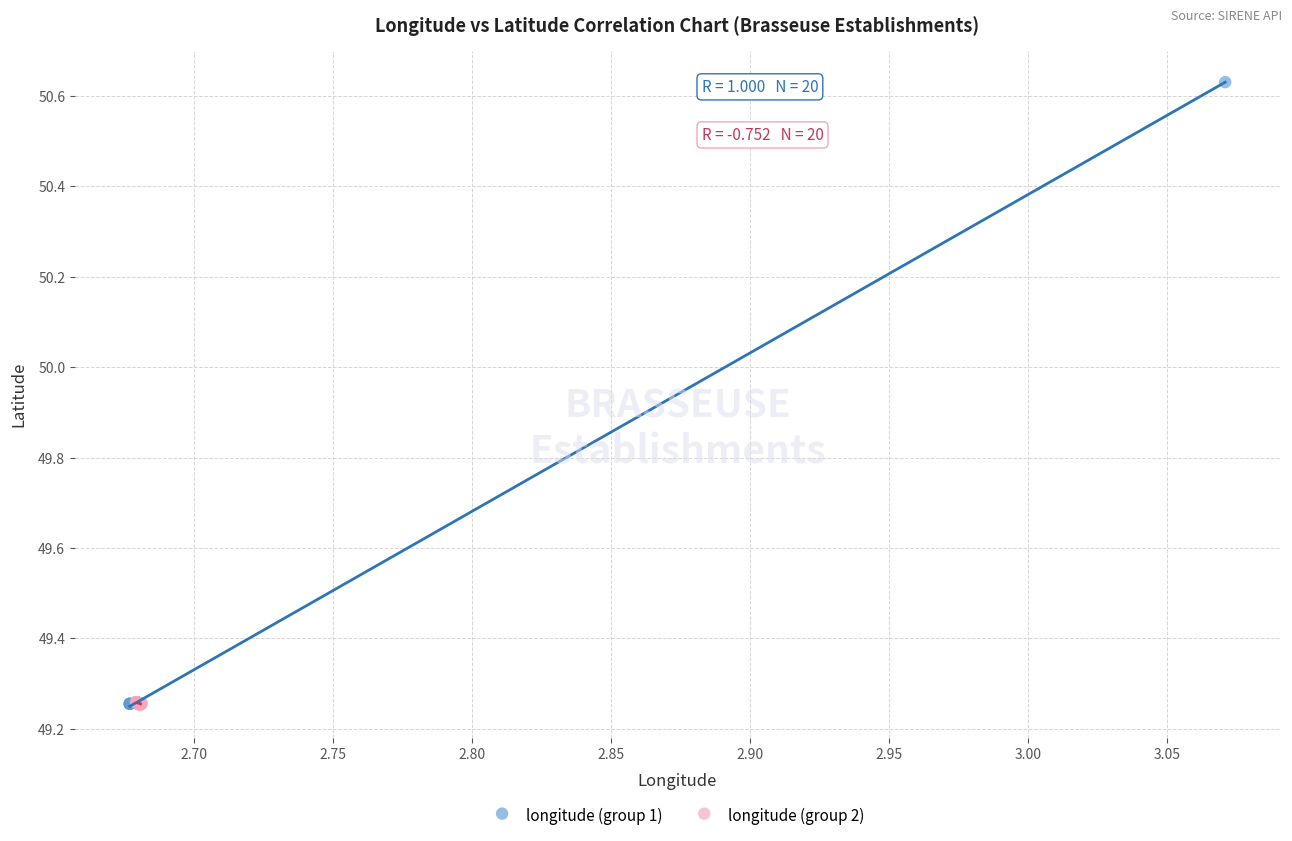

Which series contains the highest Y value?

longitude (group 1)